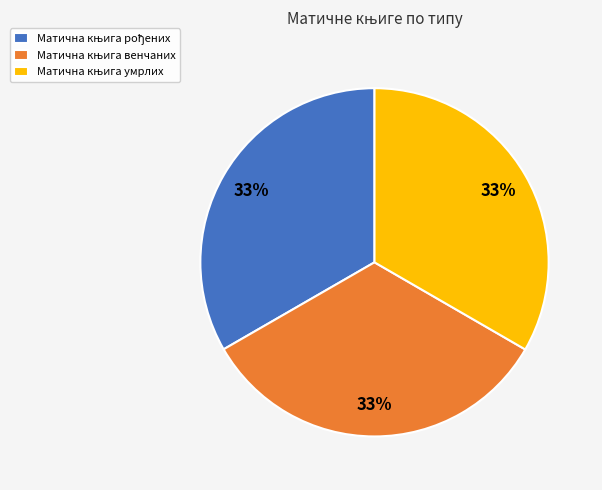

Does any single category account for the majority?

No